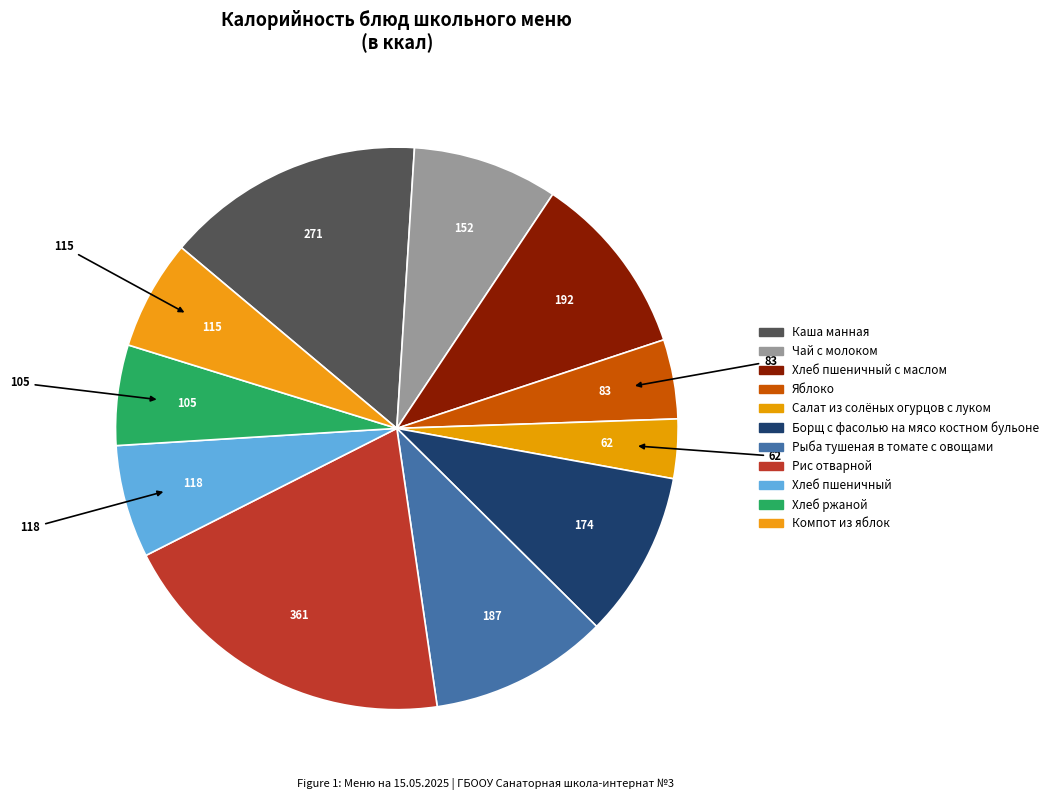

True or false: Борщ с фасолью на мясо костном бульоне accounts for 10% of the total.

True